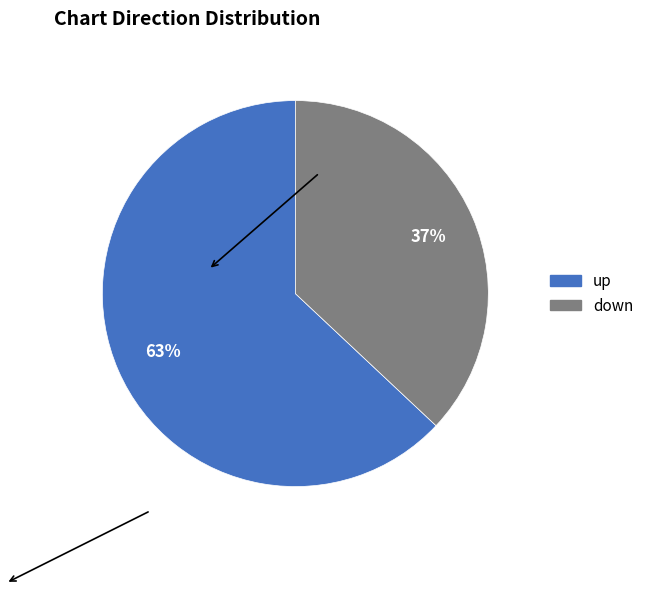

Which category accounts for the majority?

up